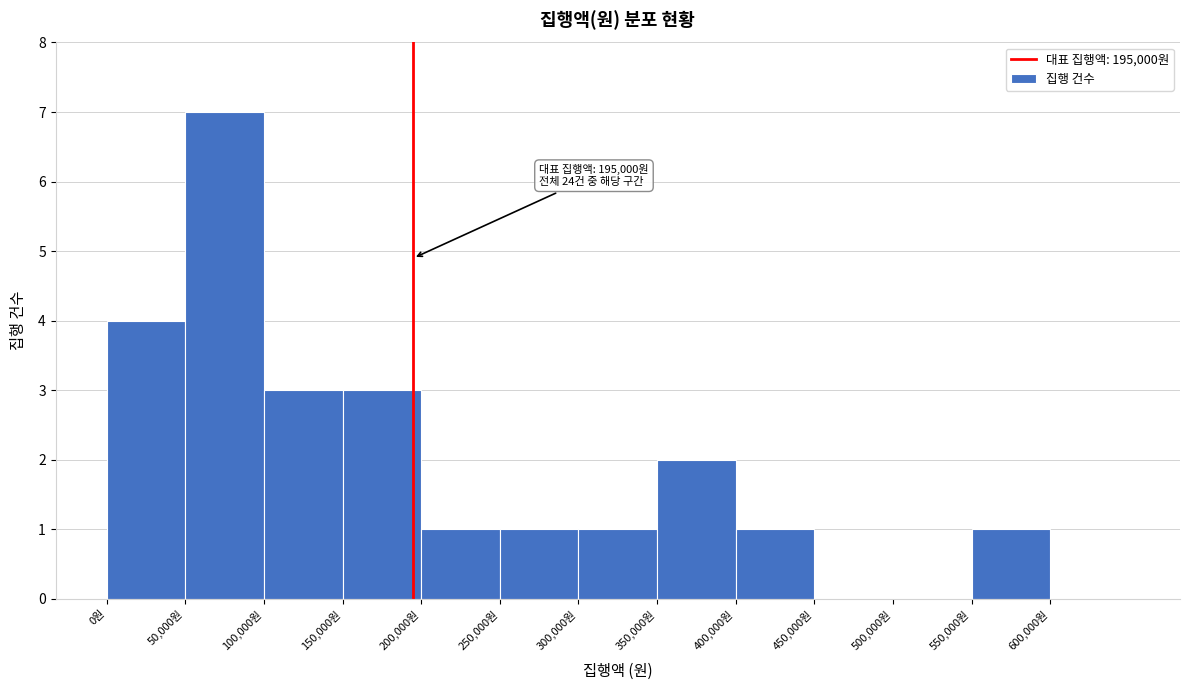

Which range on the x-axis has the tallest bar?

50000 to 100000